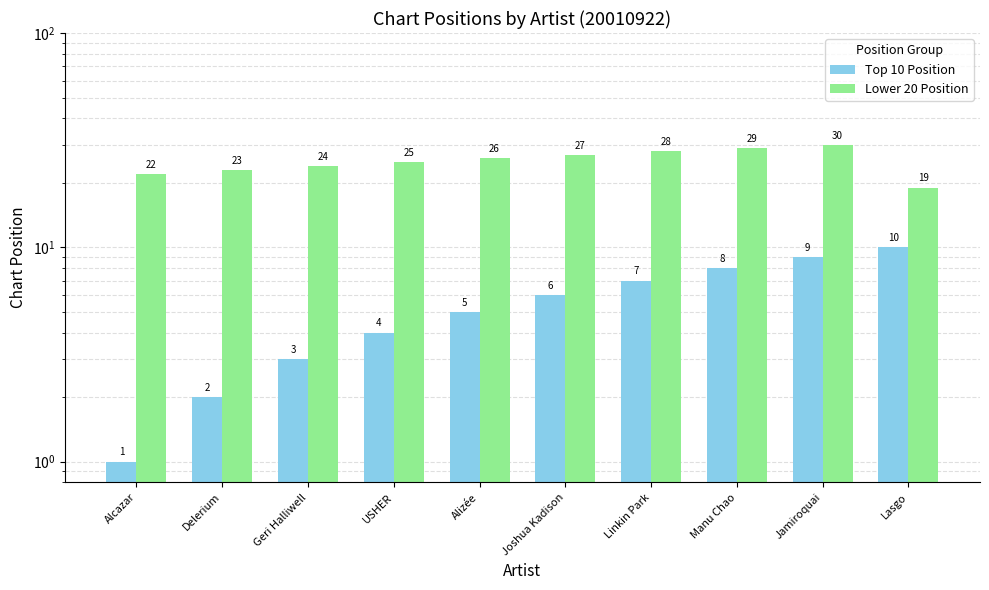

List the series in order of their peak value, highest first.

Lower 20 Position, Top 10 Position